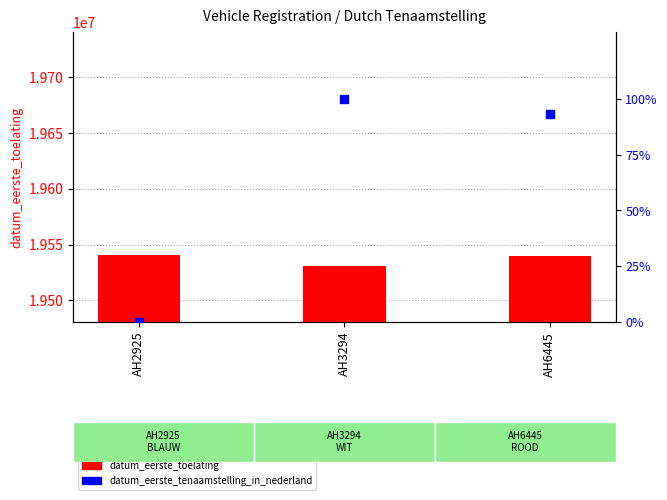

Which series contains the lowest Y value?

datum_eerste_tenaamstelling_in_nederland